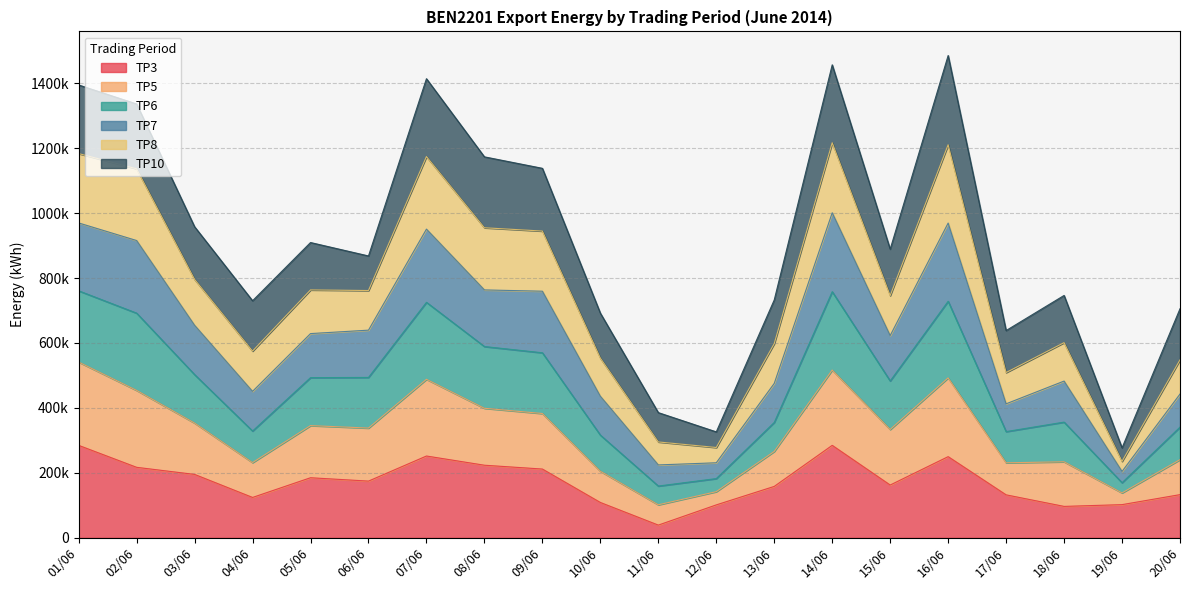

The value of TP5 at 06/06 is 854807. True or false?

False